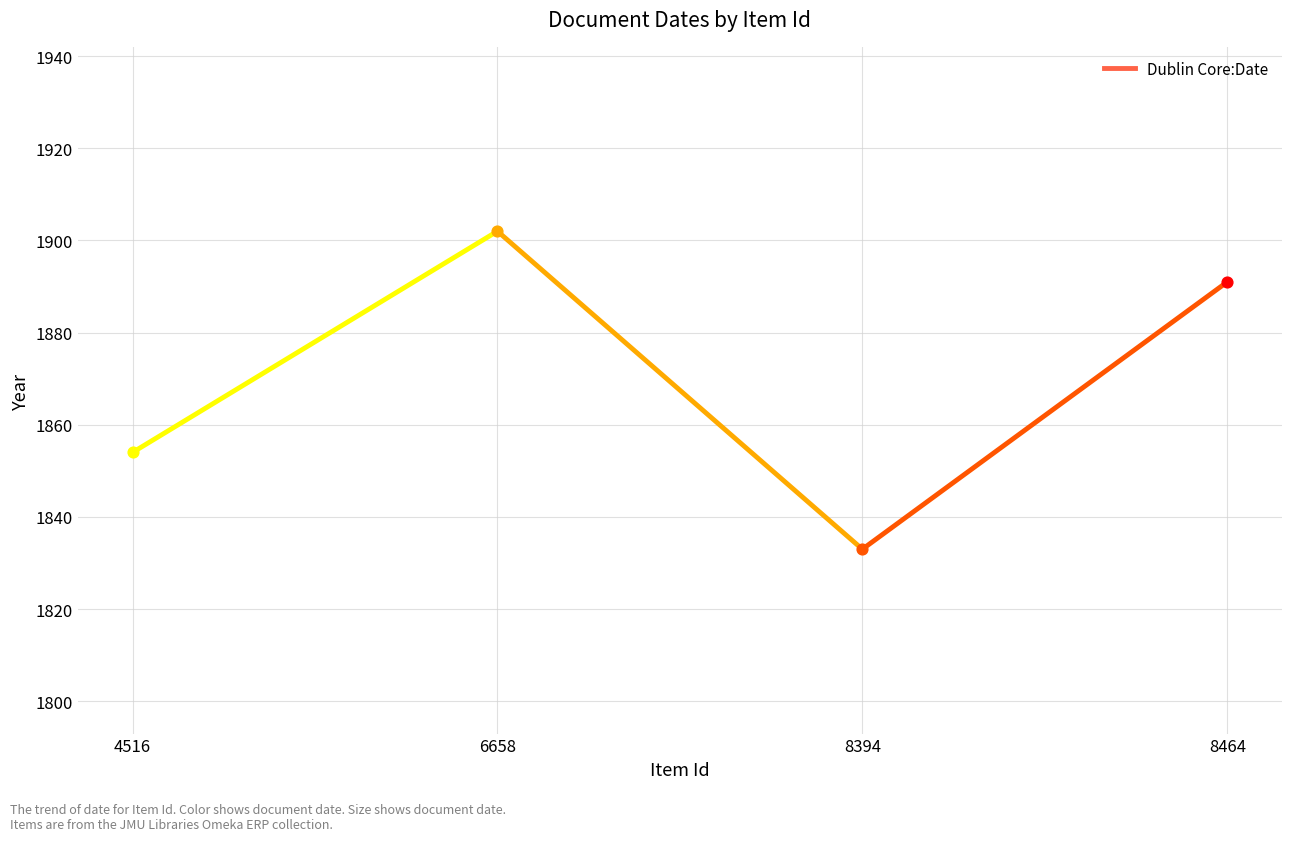

Which has a higher value, 8394 or 6658?

6658